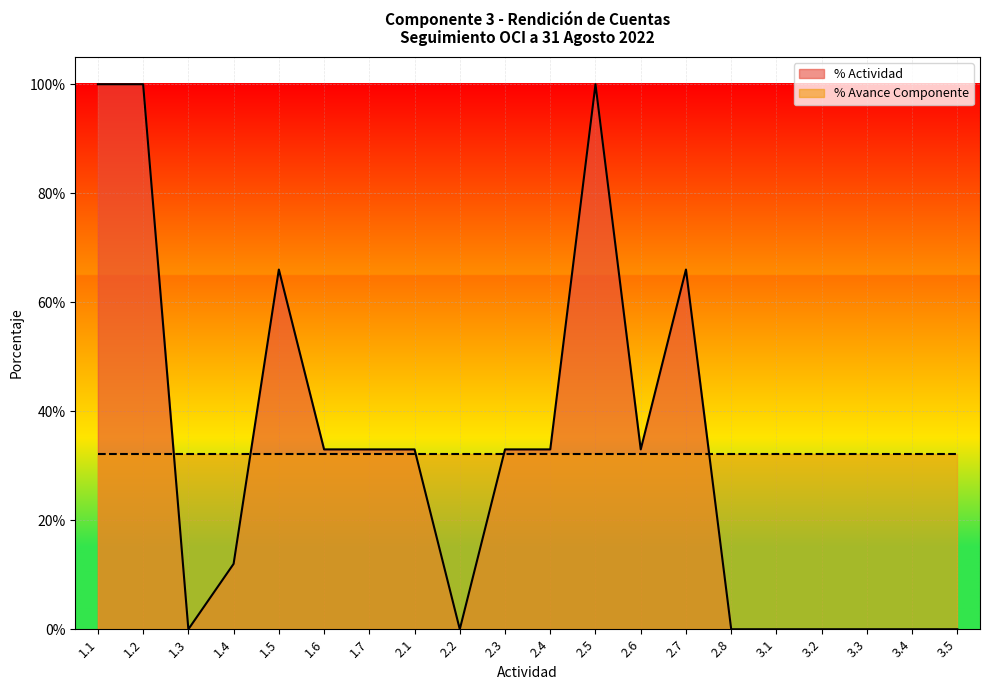

List the labels in order of value, smallest first.

1.3, 2.2, 2.8, 3.1, 3.2, 3.3, 3.4, 3.5, 1.4, 1.6, 1.7, 2.1, 2.3, 2.4, 2.6, 1.5, 2.7, 1.1, 1.2, 2.5